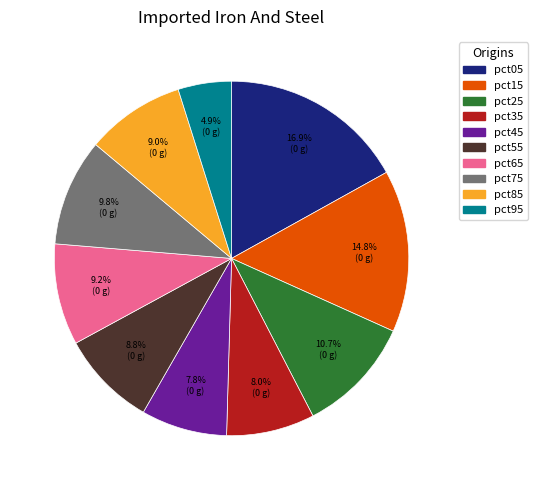

Does pct75 represent more than half of the total?

No